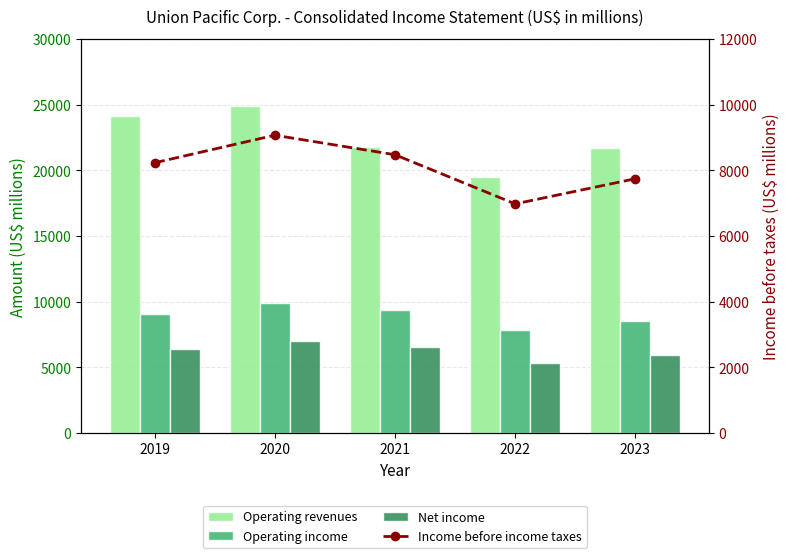

What is the spread (max minus min) of values at 2021?

15281